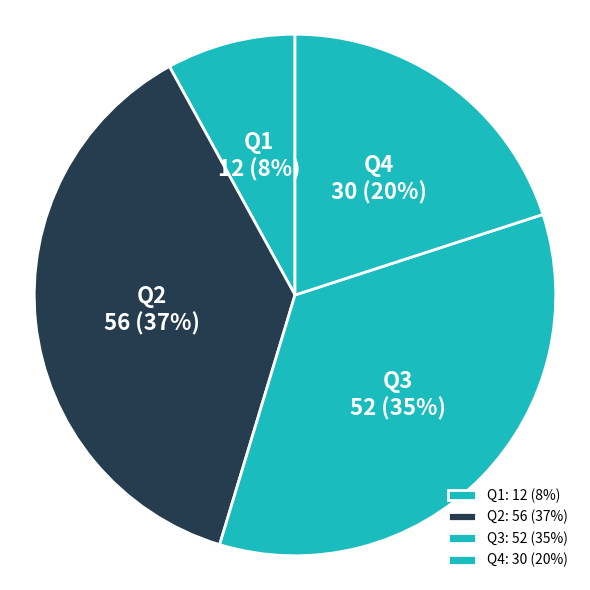

The Q4 slice represents 34% of the pie. True or false?

False